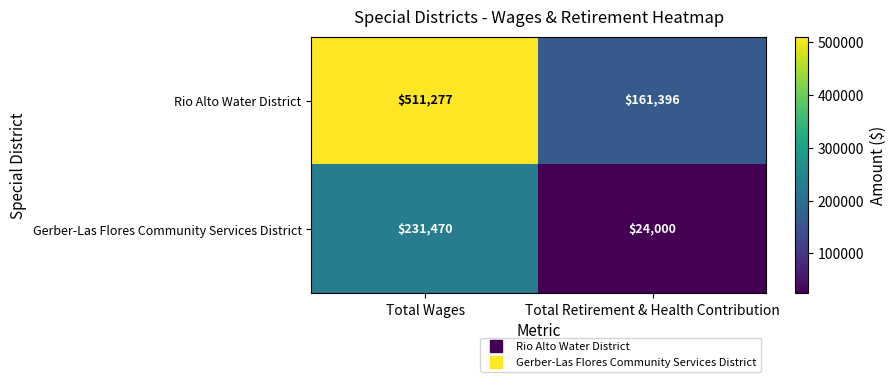

At Total Retirement & Health Contribution, list the series in order from smallest to largest.

Gerber-Las Flores Community Services District, Rio Alto Water District